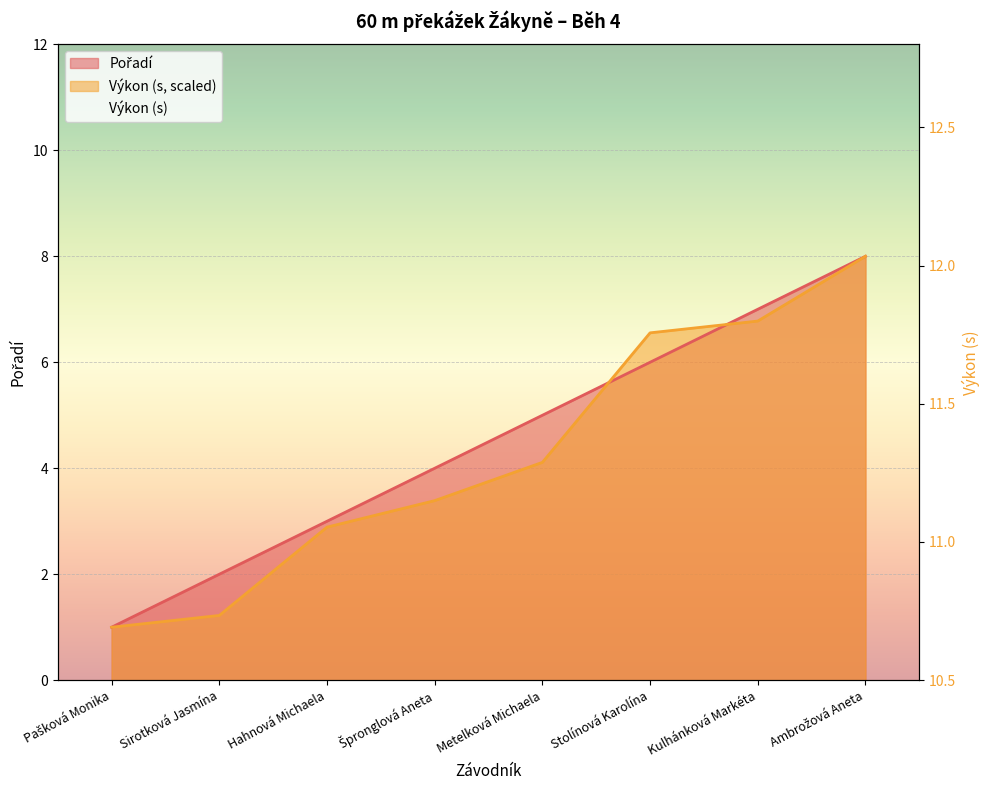

List the labels in order of Výkon value, smallest first.

Pašková Monika, Sirotková Jasmína, Hahnová Michaela, Špronglová Aneta, Metelková Michaela, Stolínová Karolína, Kulhánková Markéta, Ambrožová Aneta